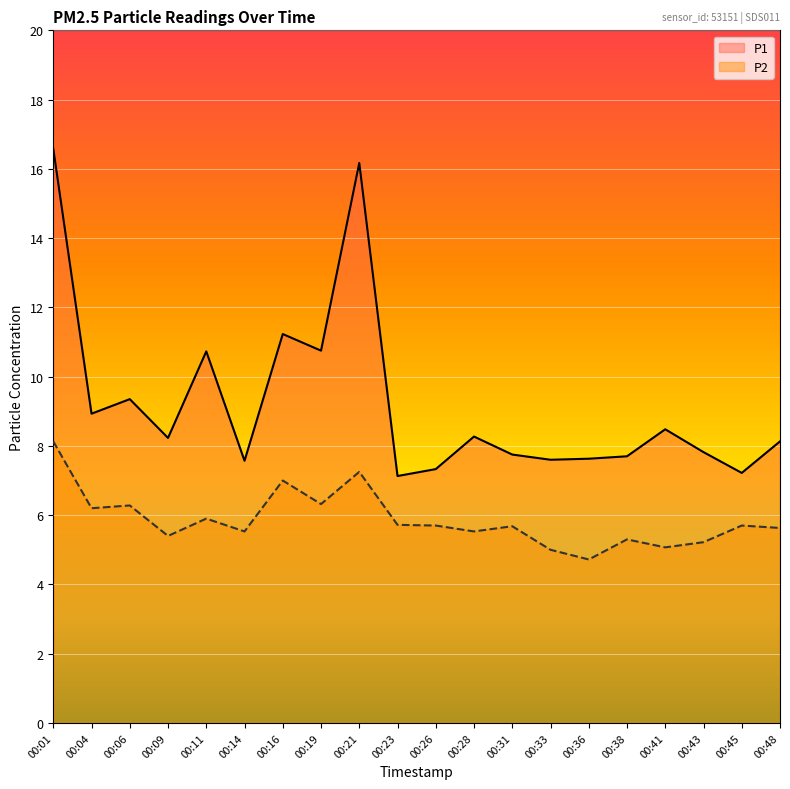

What is the sum of all P2 values?

117.3